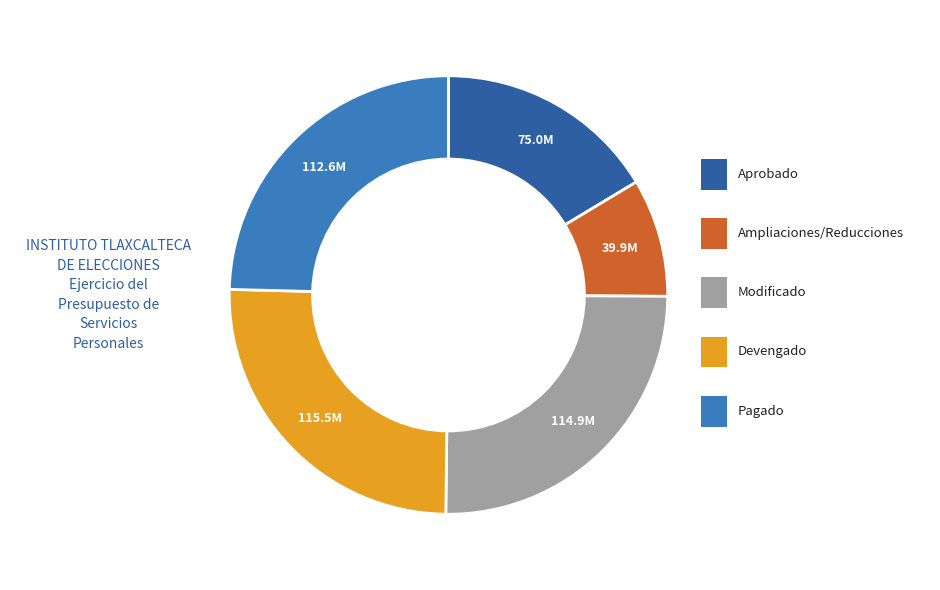

How many slices are in this pie chart?

5